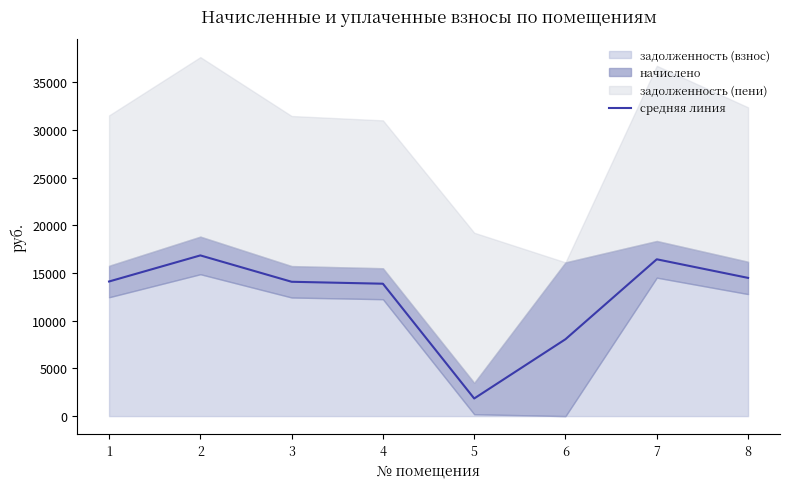

At which category does the chart reach its minimum across all series?

5